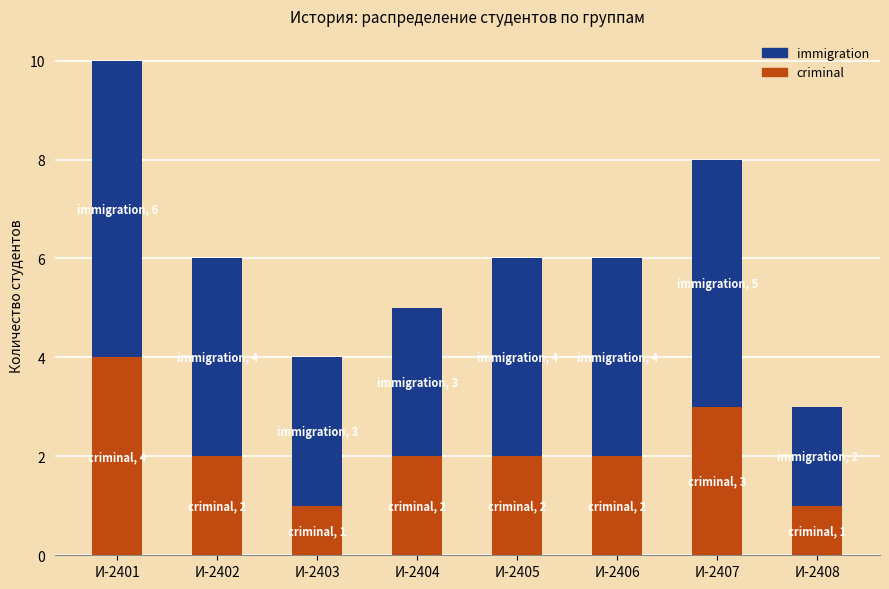

At which category is the sum across all series the highest?

И-2401